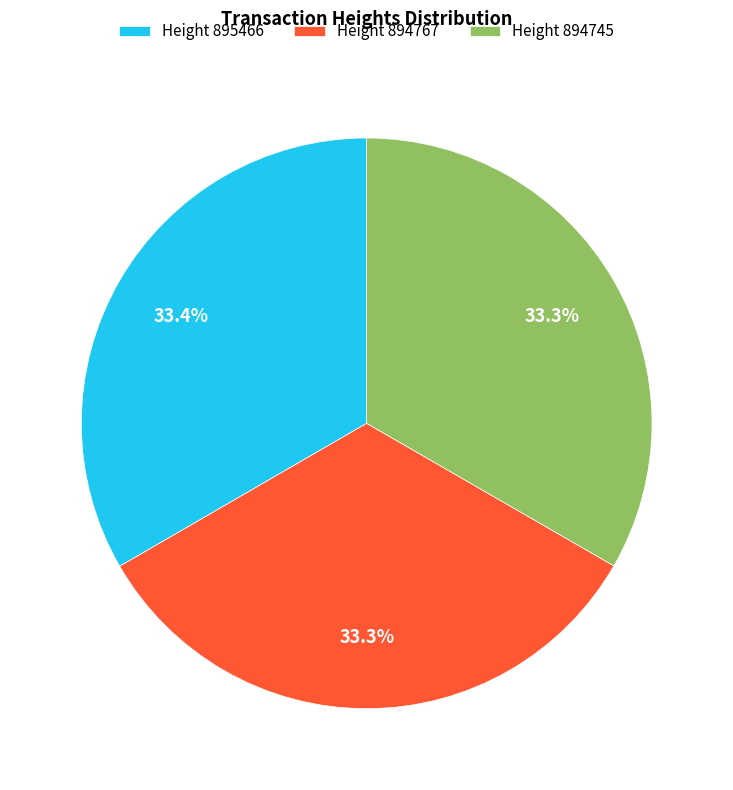

Does any single category account for the majority?

No